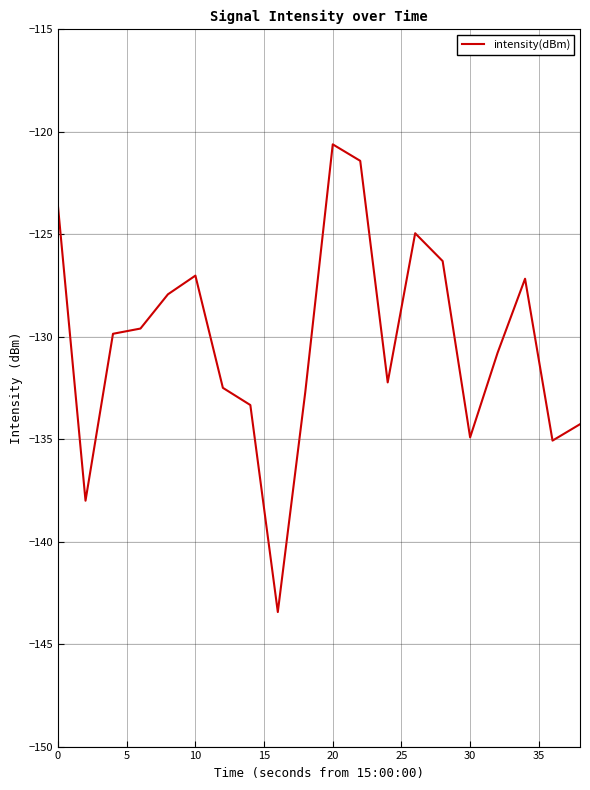

What is the smallest value displayed?

-143.4